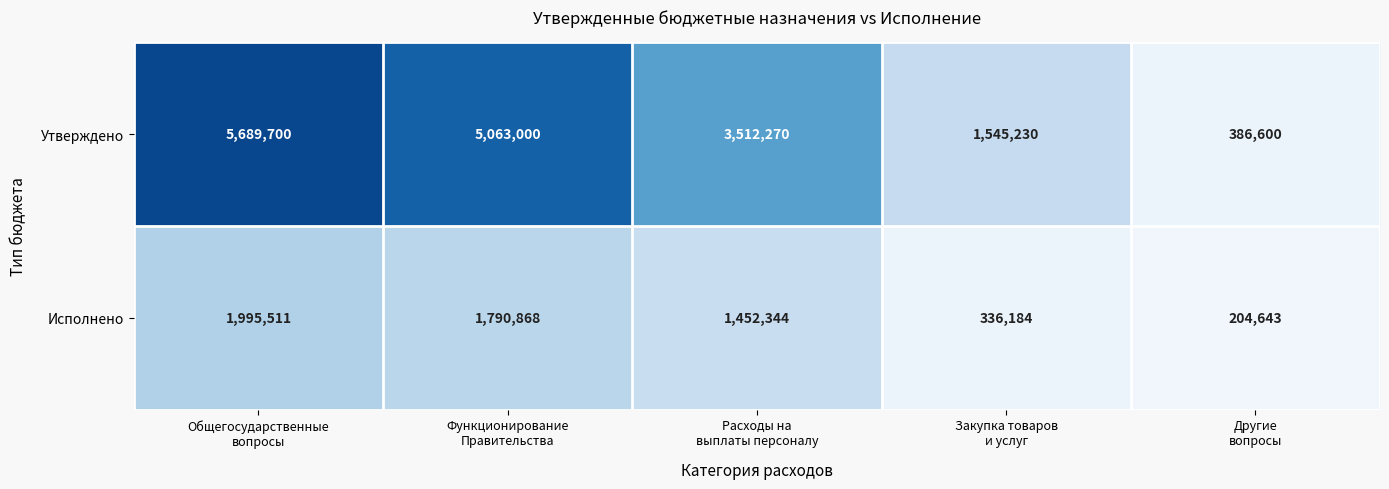

What is the difference between the second highest and second lowest values in the Утверждено series?

3517770